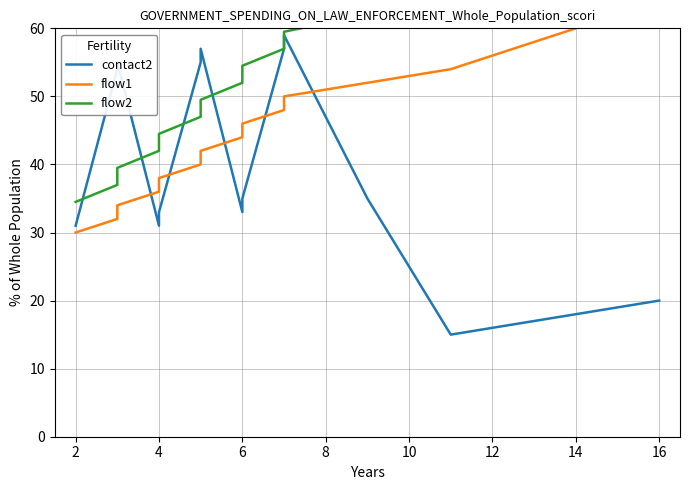

True or false: flow2 and flow1 intersect in this chart.

False